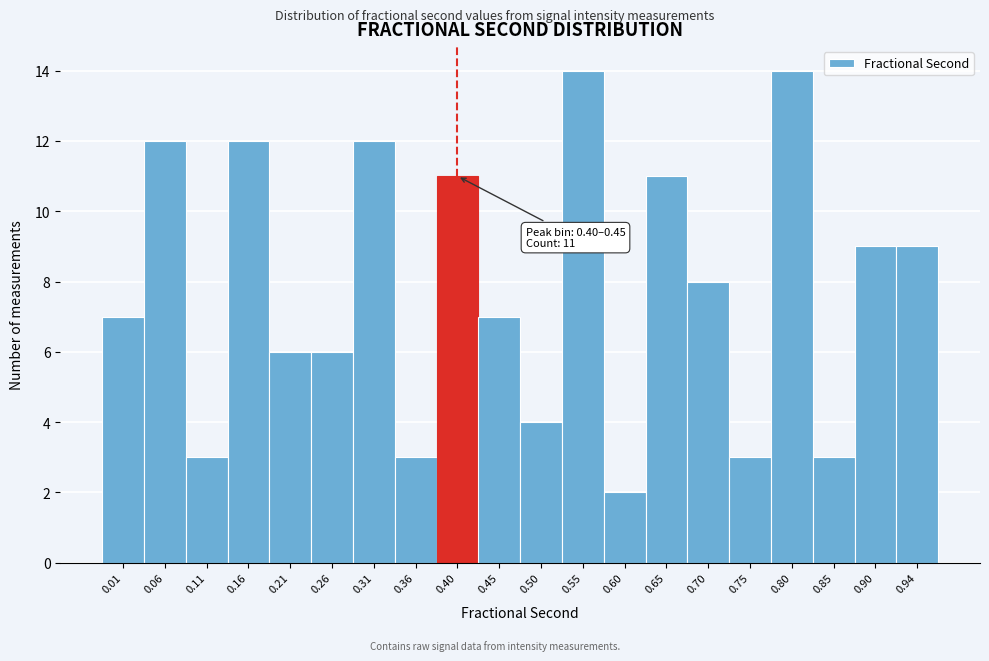

Reading left to right, transcribe all the data shown in this chart.

0.01=7	0.06=12	0.11=3	0.16=12	0.21=6	0.26=6	0.31=12	0.36=3	0.40=11	0.45=7	0.50=4	0.55=14	0.60=2	0.65=11	0.70=8	0.75=3	0.80=14	0.85=3	0.90=9	0.94=9